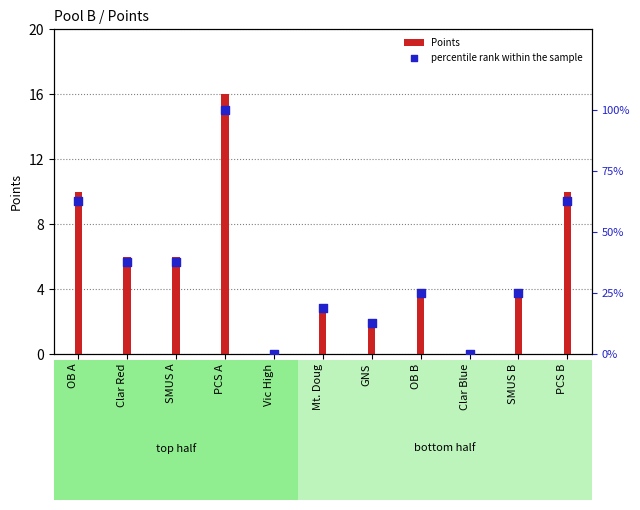

What is the sum of all Points values?

61